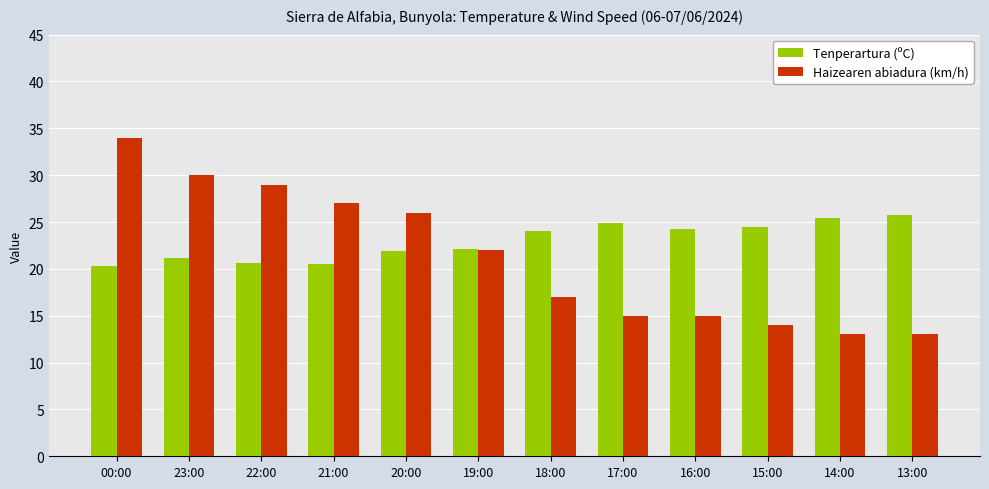

What are all the series names shown in the legend?

Tenperartura (ºC), Haizearen abiadura (km/h)